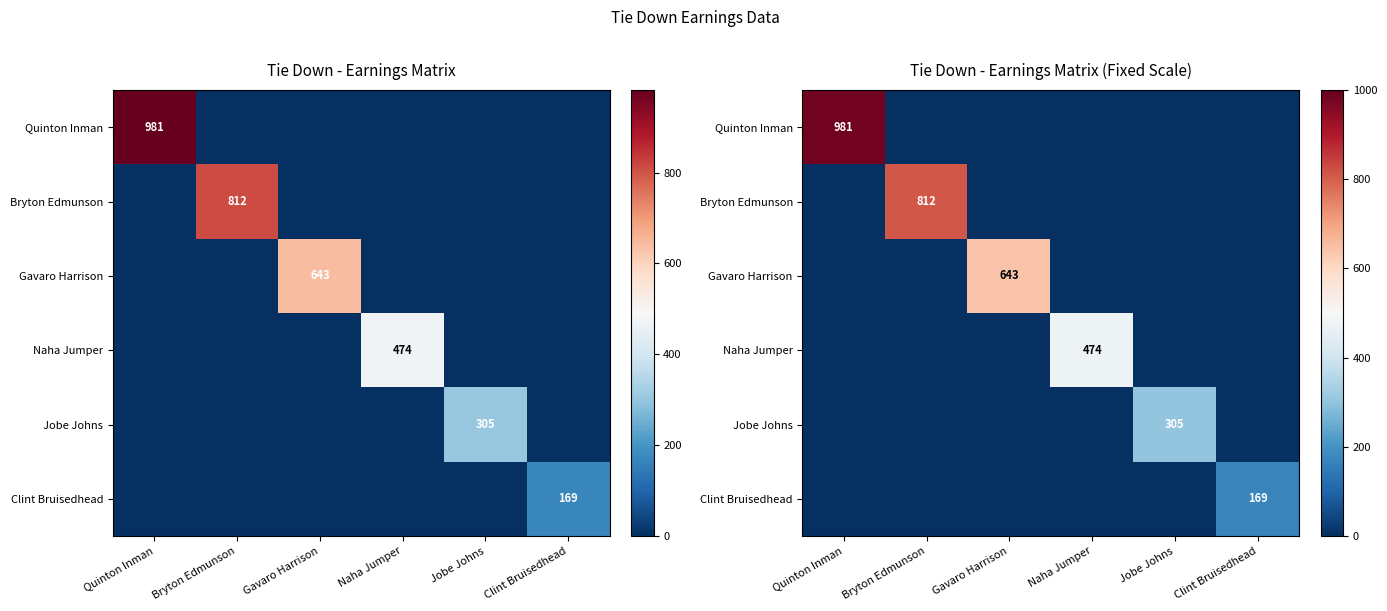

The Quinton Inman series shows 566.5 at Clint Bruisedhead. True or false?

False